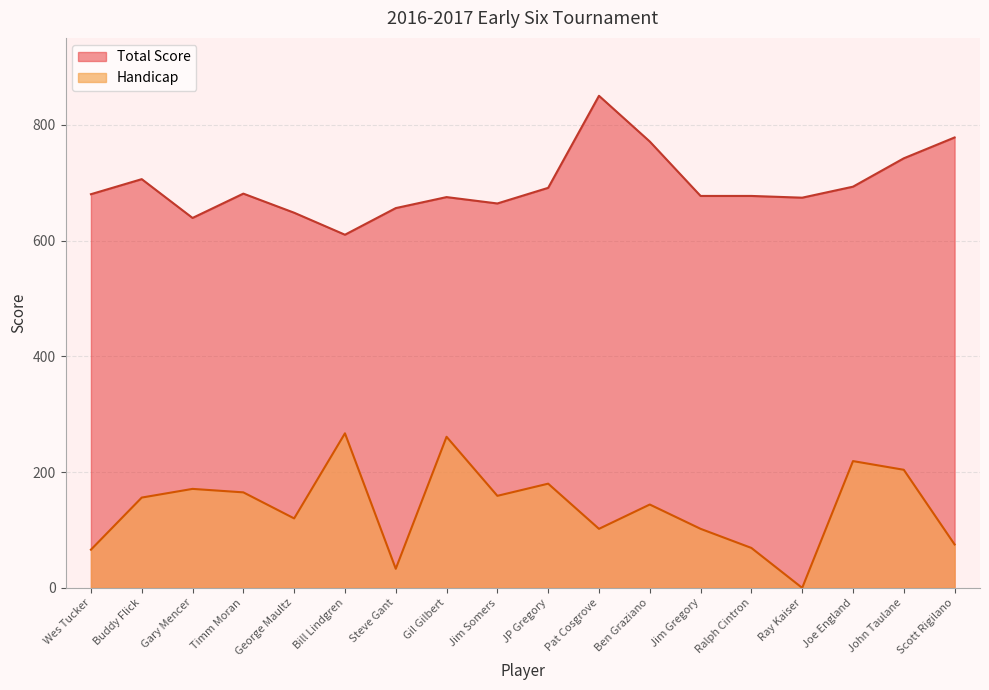

Which series changed the most between Wes Tucker and Ralph Cintron?

Handicap